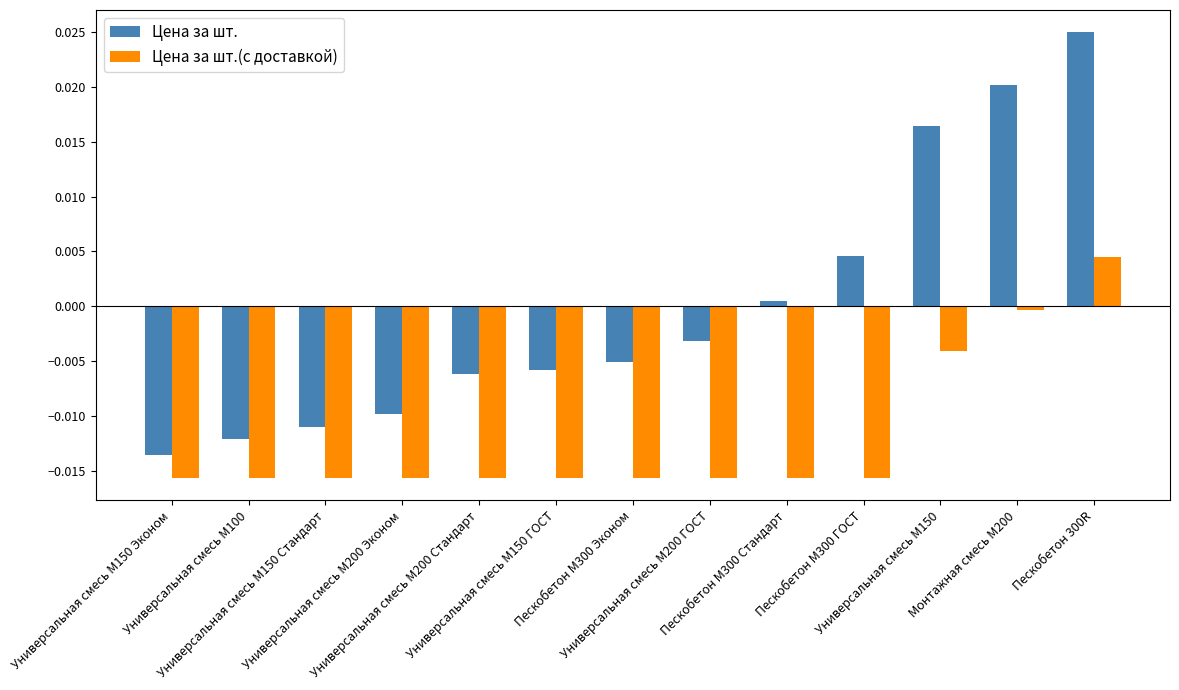

Which series has the widest spread of values?

Цена за шт.